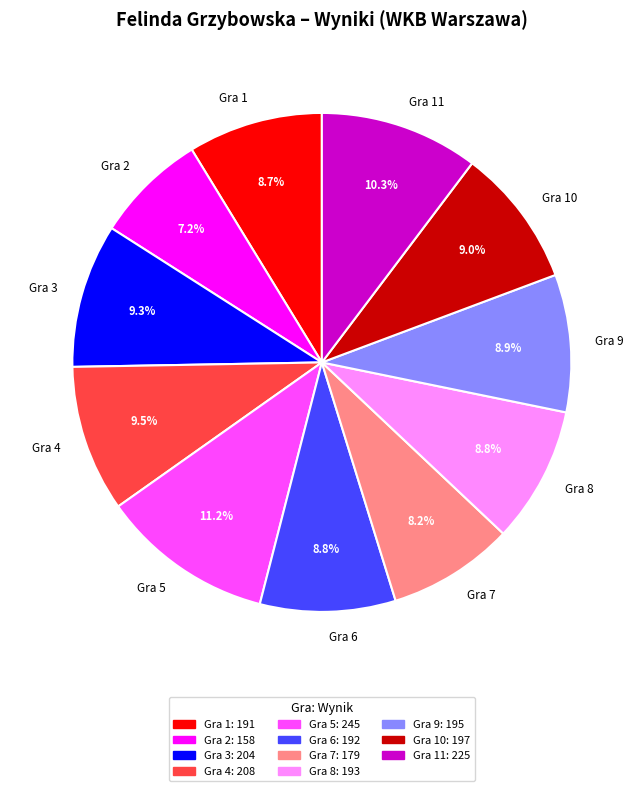

What is the largest slice in the pie chart?

Gra 5